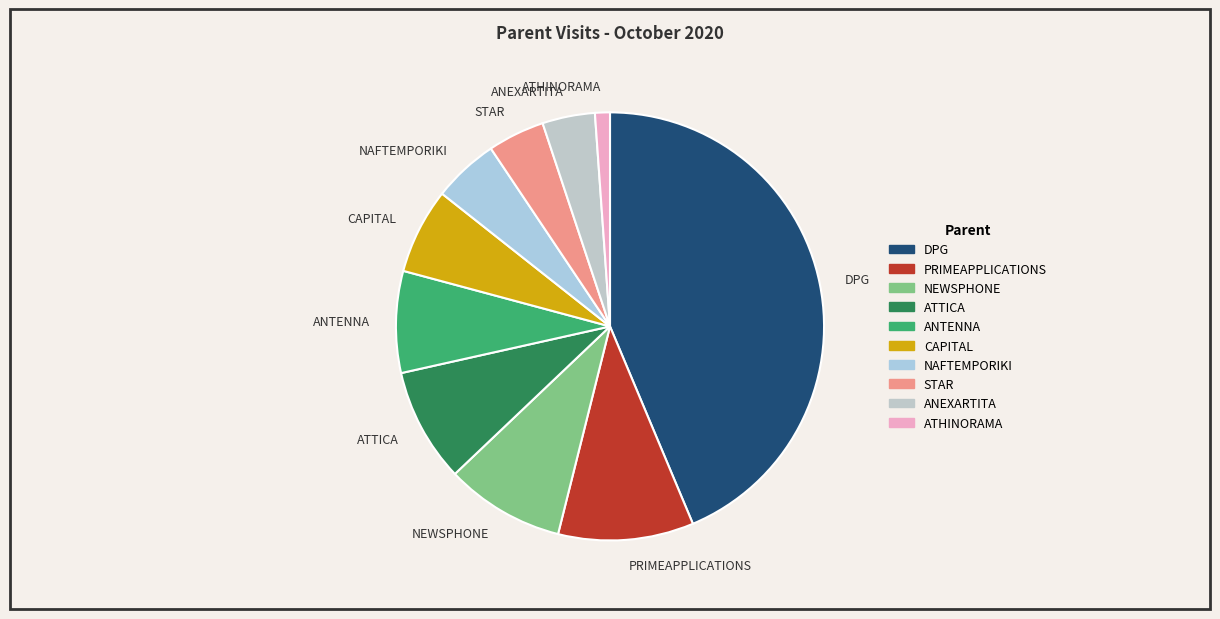

Does ATHINORAMA represent more than half of the total?

No